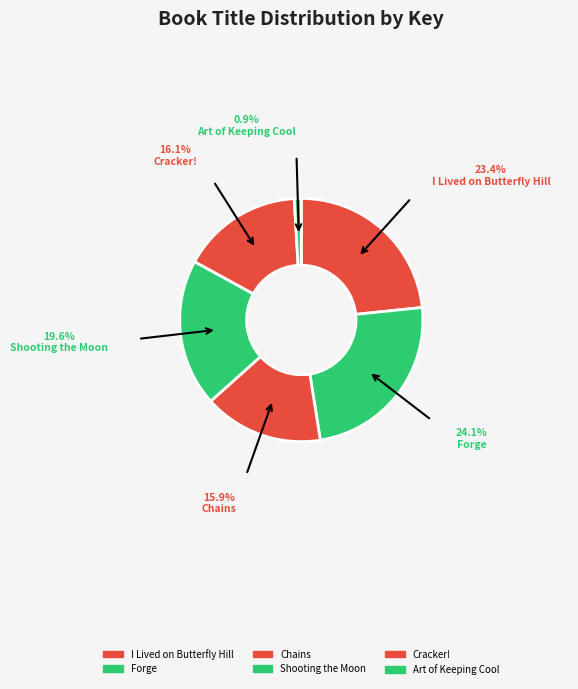

How many segments does this pie chart have?

6